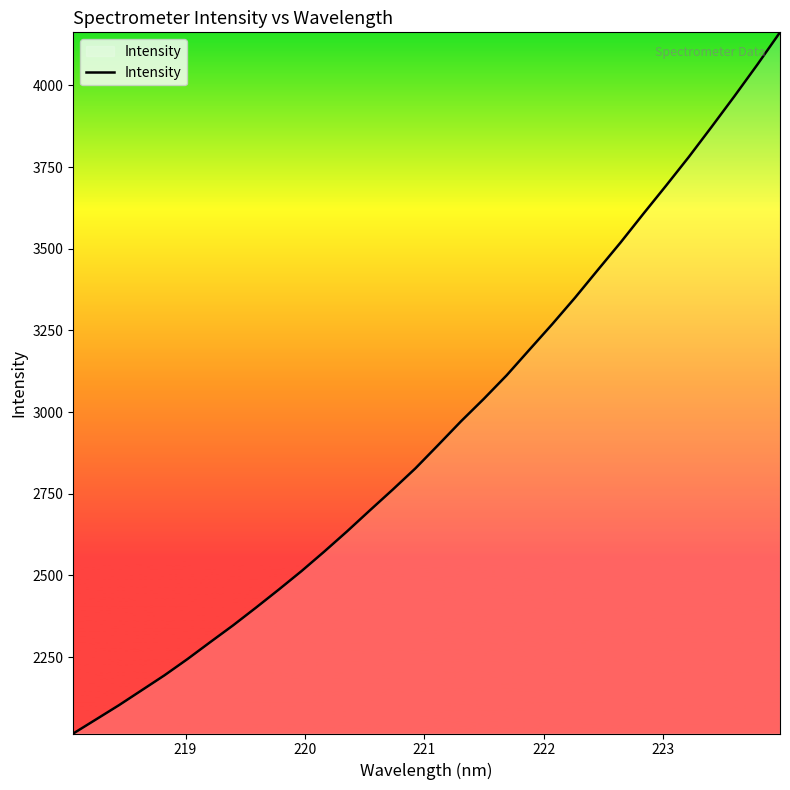

What is the greatest value displayed?

4162.3